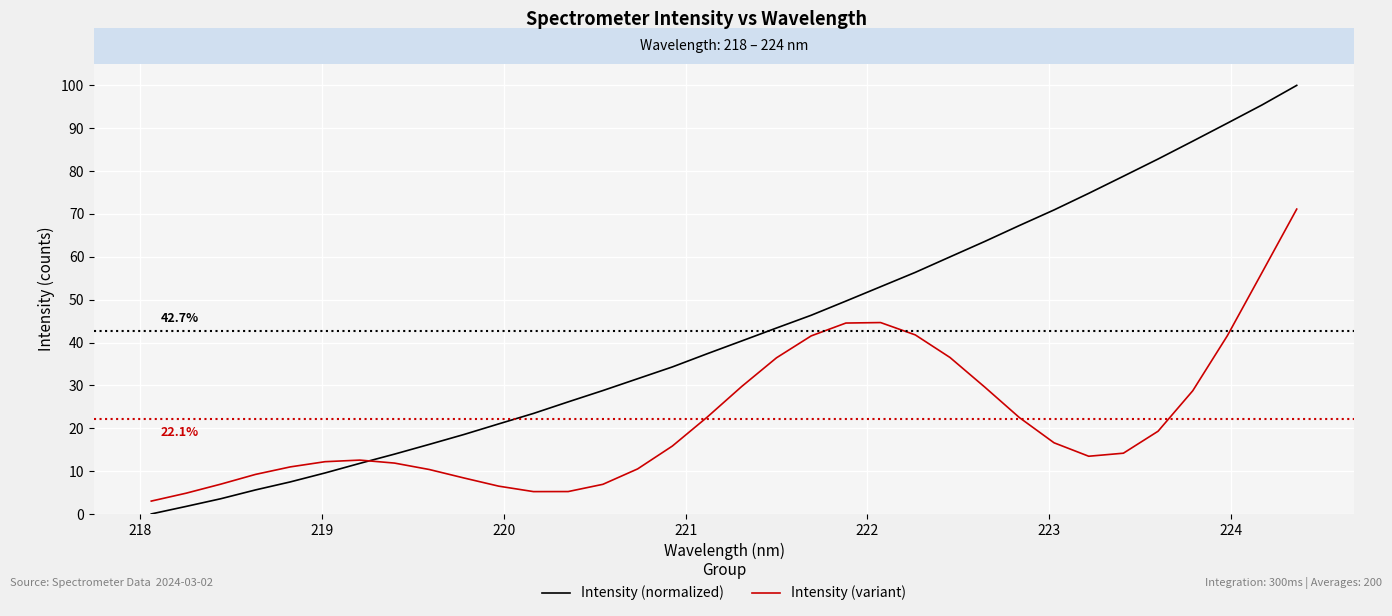

List the series in order of their overall mean, lowest first.

Intensity (variant), Intensity (normalized)